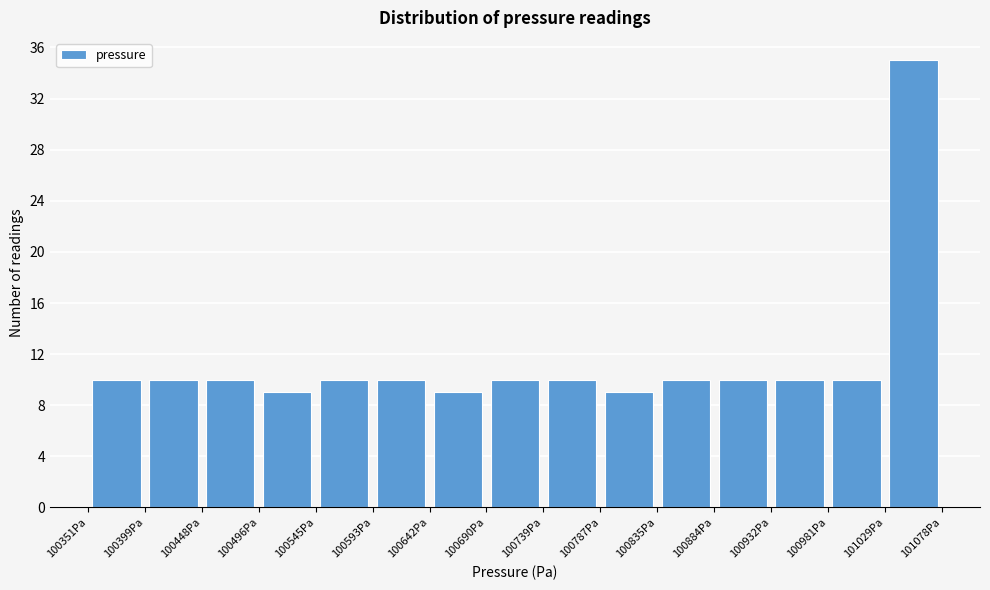

Reading left to right, transcribe this chart: for each bar, give the range it covers on the x-axis and its height. Neither the bar edges nor the heights are printed on the chart, so give them approximately, as read against the axes.

100350 to 100400: 10
100400 to 100450: 10
100450 to 100495: 10
100495 to 100545: 9
100545 to 100595: 10
100595 to 100640: 10
100640 to 100690: 9
100690 to 100740: 10
100740 to 100785: 10
100785 to 100835: 9
100835 to 100885: 10
100885 to 100930: 10
100930 to 100980: 10
100980 to 101030: 10
101030 to 101080: 35